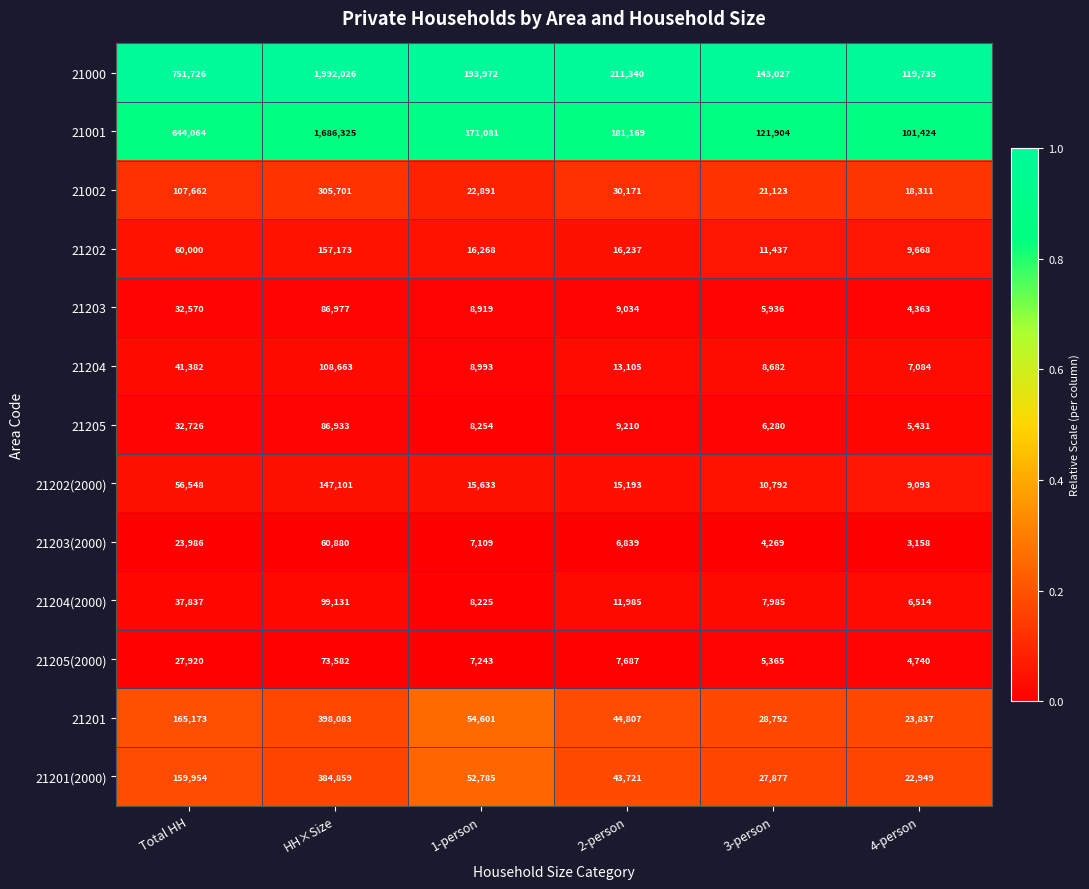

What is the difference between the maximum and minimum values in the 21205 series?

81502